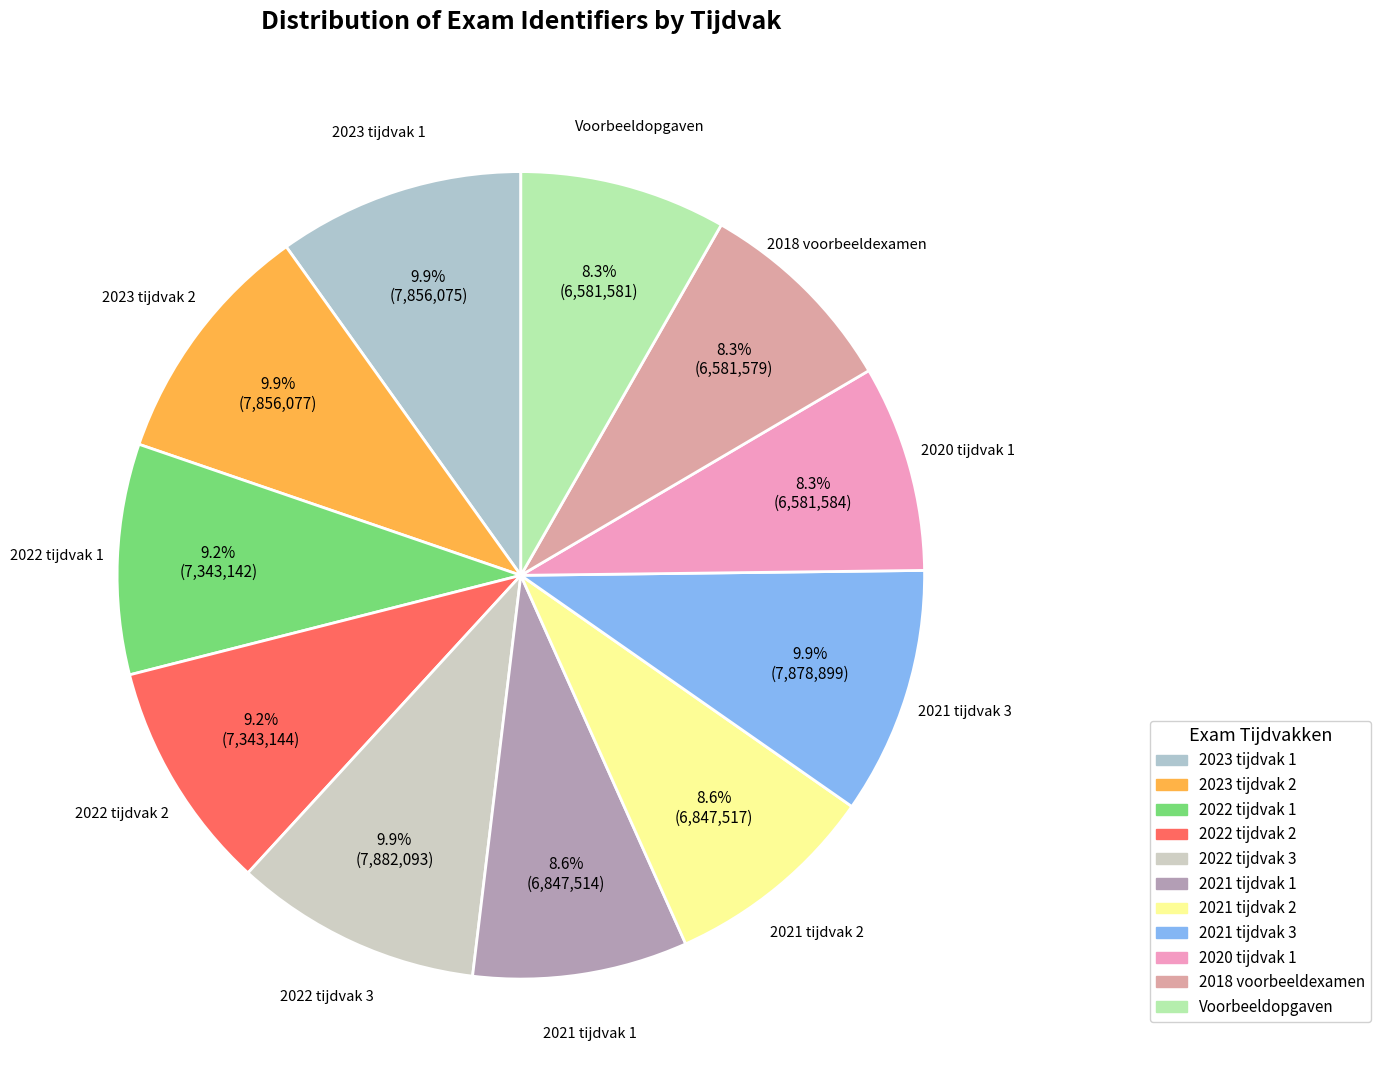

Approximately how many times larger is the value at 2022 tijdvak 2 compared to 2022 tijdvak 1?

1.0